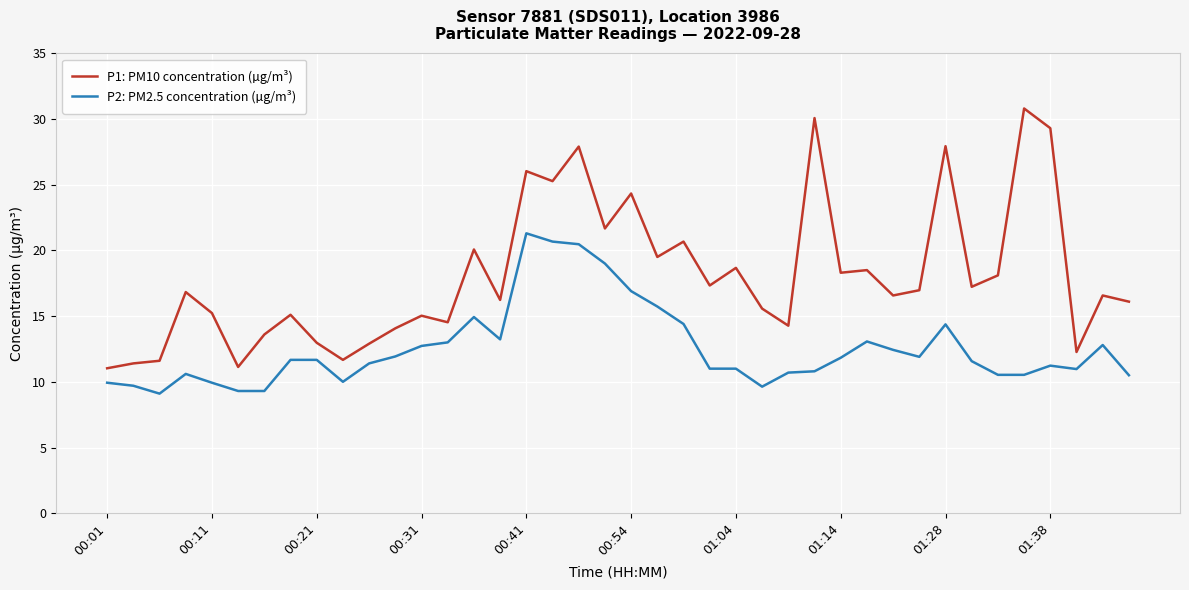

What are all the series names shown in the legend?

P1: PM10 concentration (µg/m³), P2: PM2.5 concentration (µg/m³)